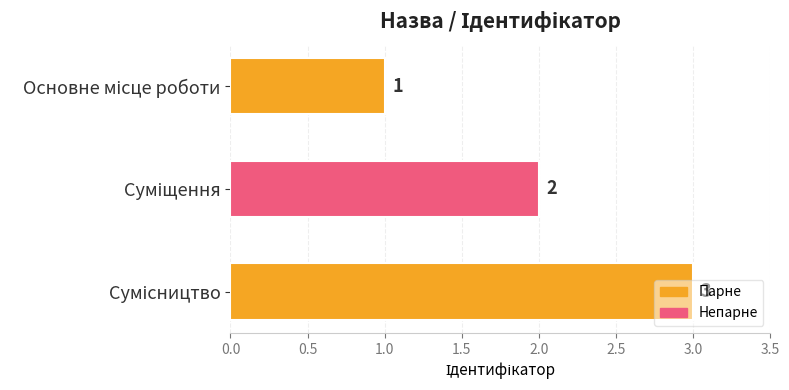

What is the value of the 3rd bar from the top?

3